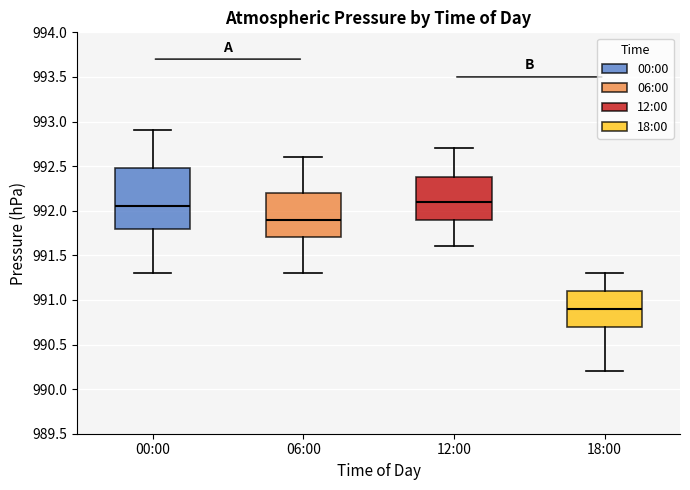

Where is the lower edge of the box for 12:00 on the y-axis? The values are not printed on the chart, so give them approximately, as read against the axis.

991.90